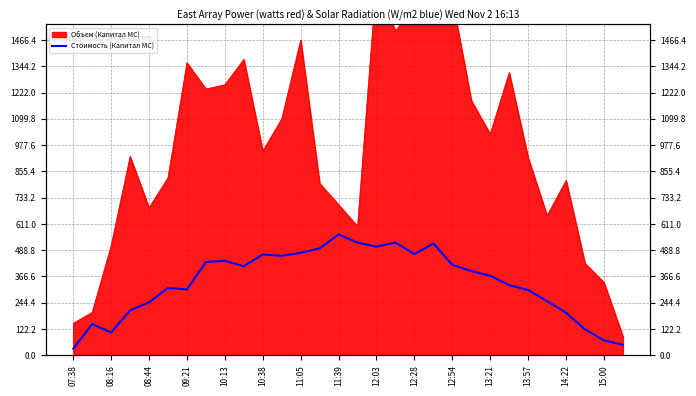

What position from the left is 14:22?

14